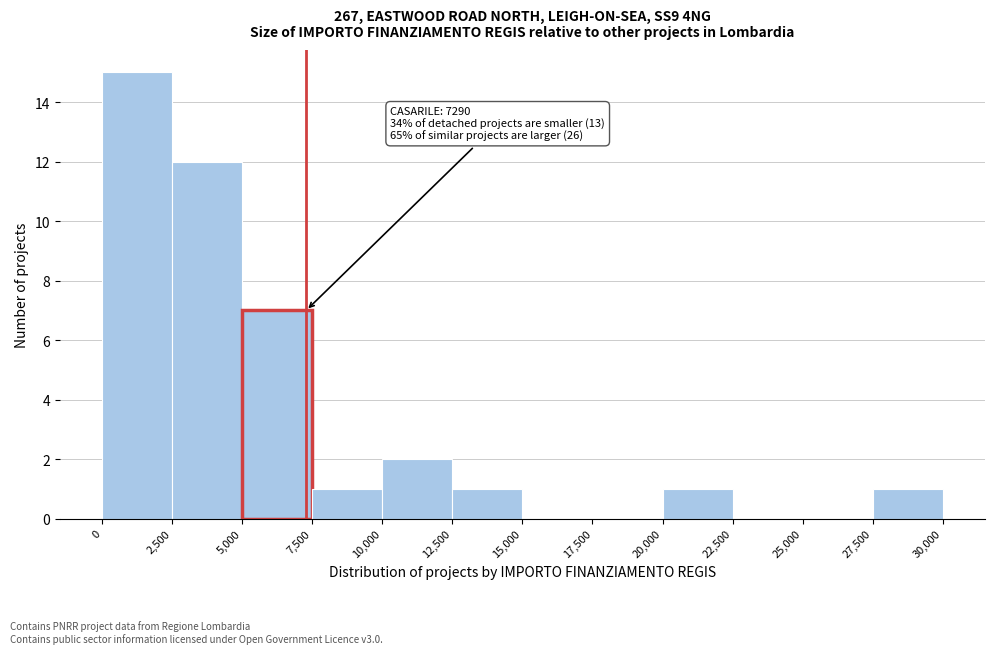

Over which range of the x-axis is the bar tallest?

0 to 2,500